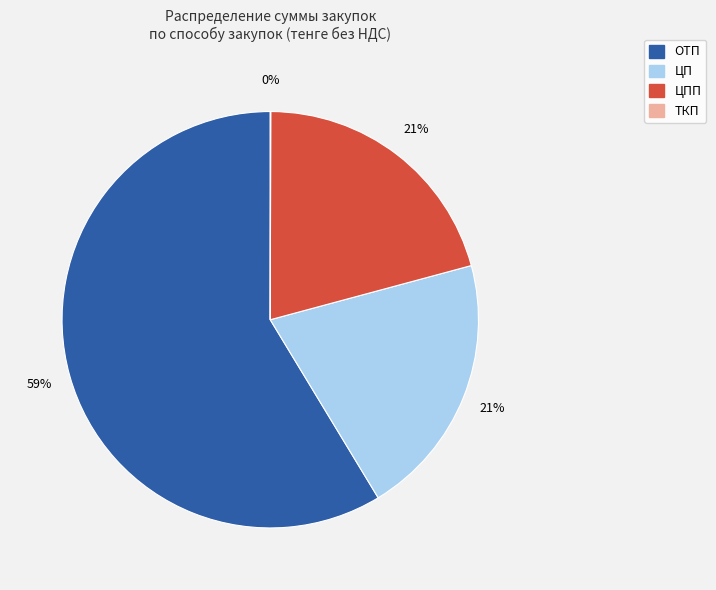

Is there any slice that represents more than half of the pie?

Yes